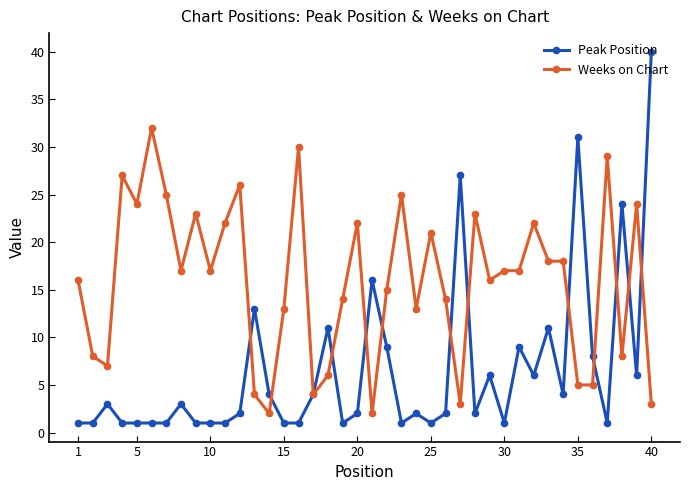

What is the highest value of the Weeks on Chart series?

32